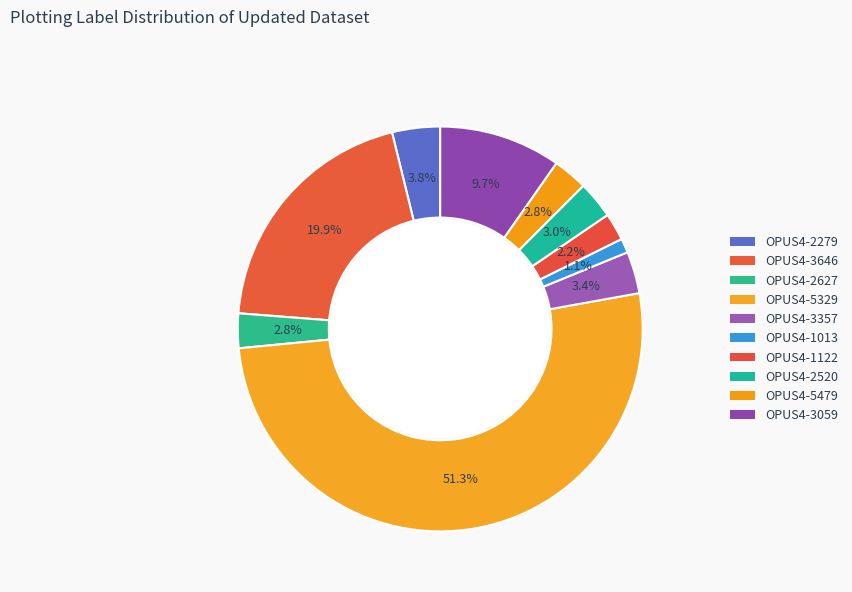

What is the largest slice in the pie chart?

OPUS4-5329